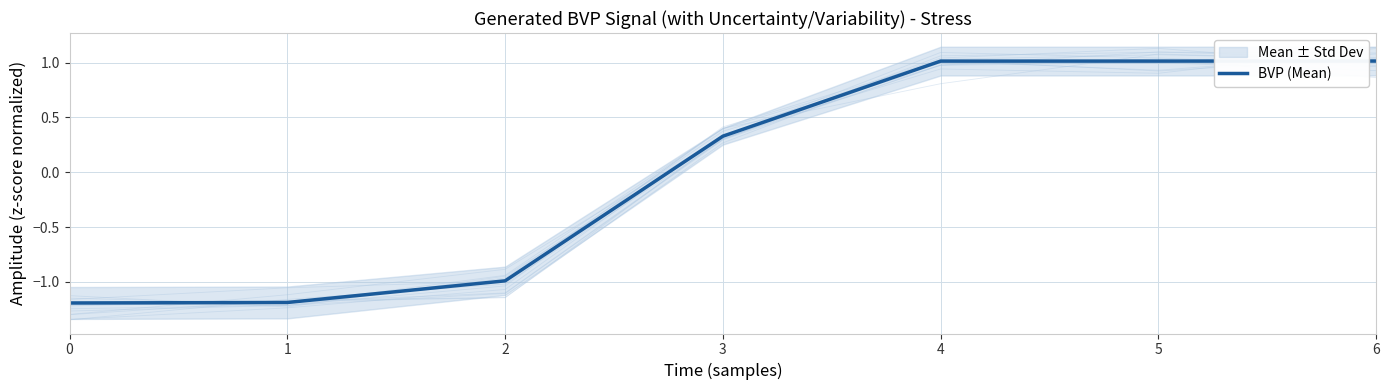

What is the value of the 2nd point from the left?

-1.2